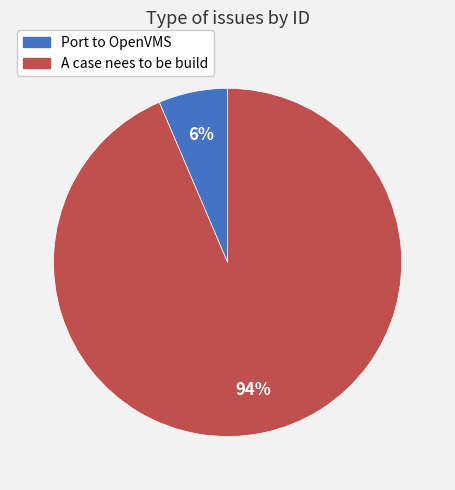

What is the smallest slice in the pie chart?

Port to OpenVMS